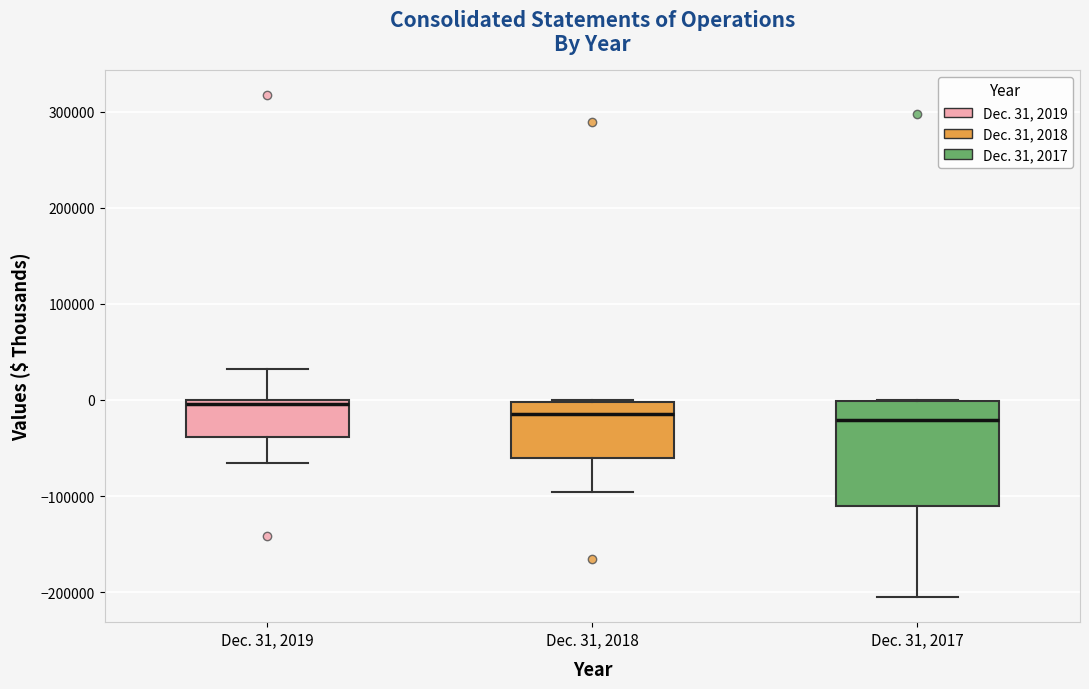

Reading left to right, transcribe this box plot: for each box, give where its median line is, the range the box spans, and where its two whiskers end, as read against the y-axis. The values are not printed on the chart, so give them approximately, as read against the axis.

Dec. 31, 2019: median 0 (just below the box's upper edge), box -40000 to 0, whiskers -70000 to 30000
Dec. 31, 2018: median -10000, box -60000 to 0, whiskers -100000 to 0
Dec. 31, 2017: median -20000, box -110000 to 0, whiskers -200000 to 0